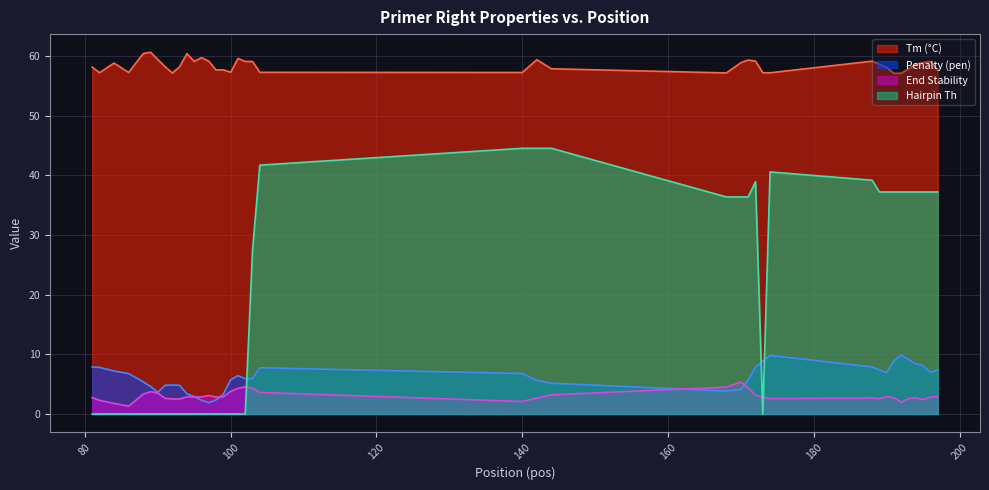

Between 90 and 97, which series saw the biggest shift?

Penalty (pen)